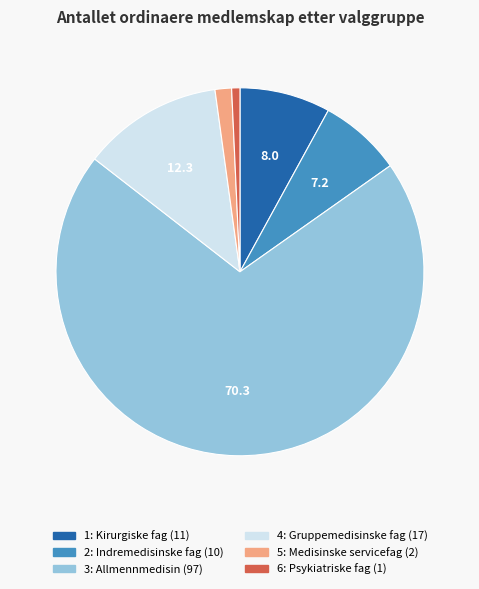

Is 5: Medisinske servicefag the majority of the pie?

No